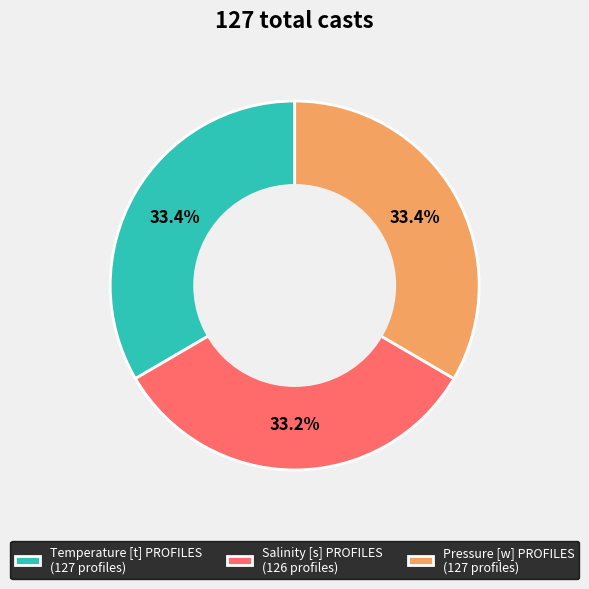

What is the ratio of the value at Salinity [s] PROFILES (126 profiles) to the value at Pressure [w] PROFILES (127 profiles)?

1.0